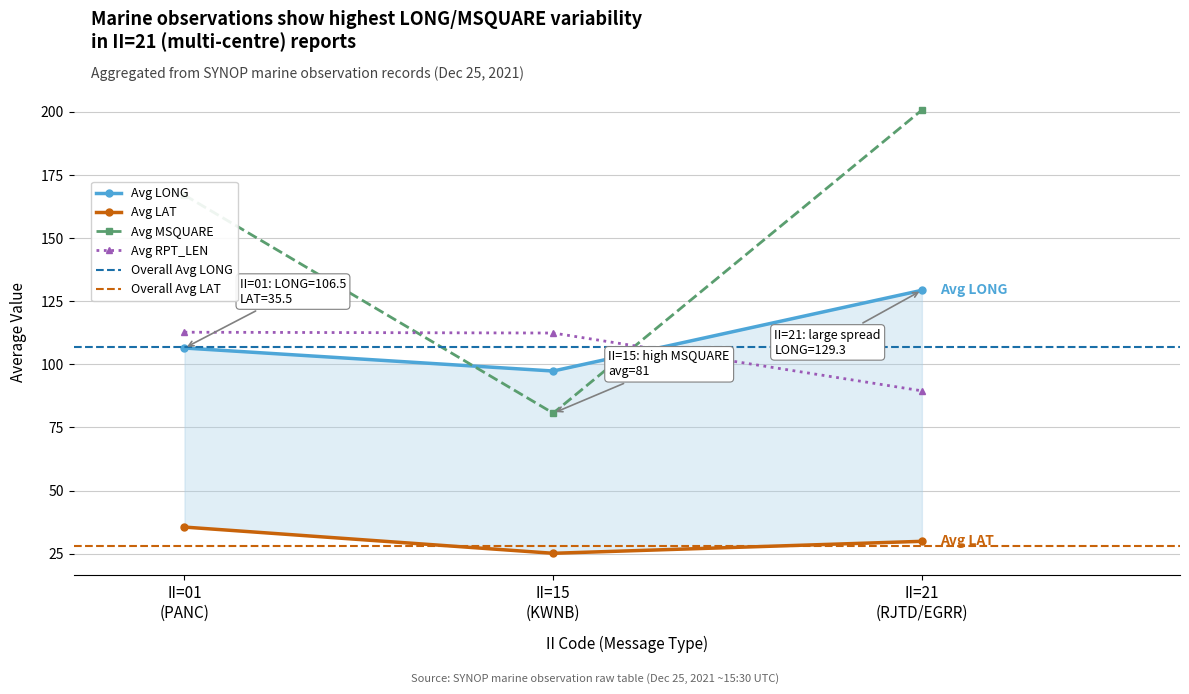

What is the value of the Avg RPT_LEN point at the 2nd from the left?

112.4